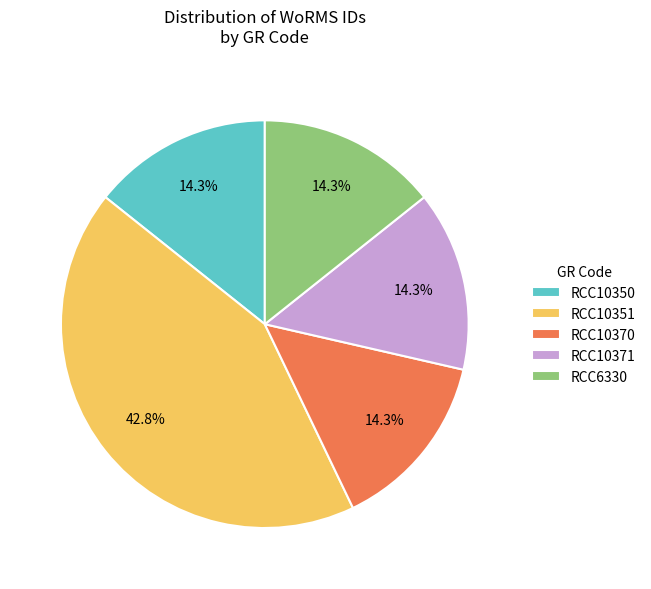

What is the total percentage of RCC10370 and RCC10351?

57.1%